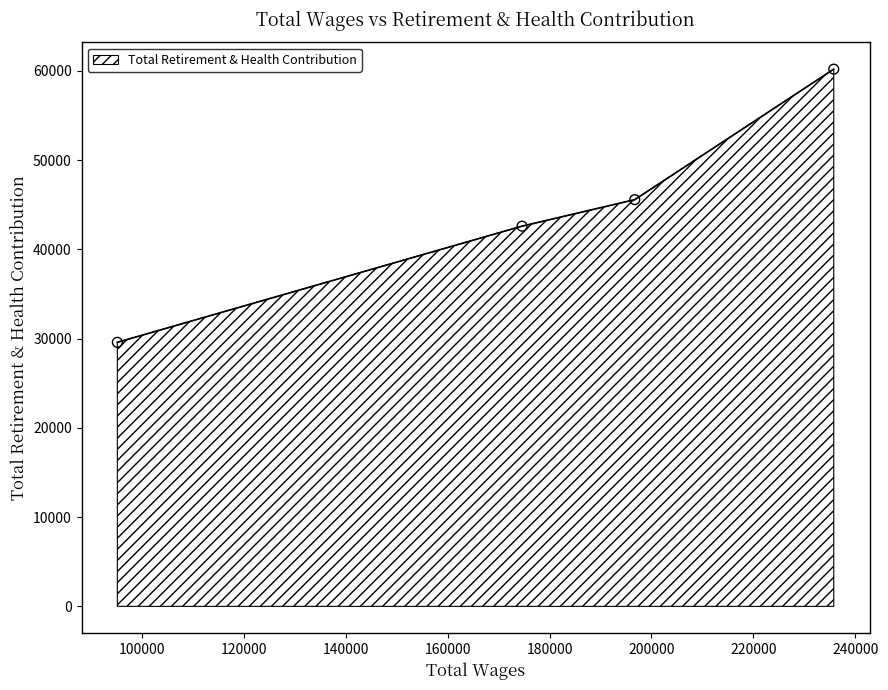

What is the difference between the maximum and minimum values?

30612